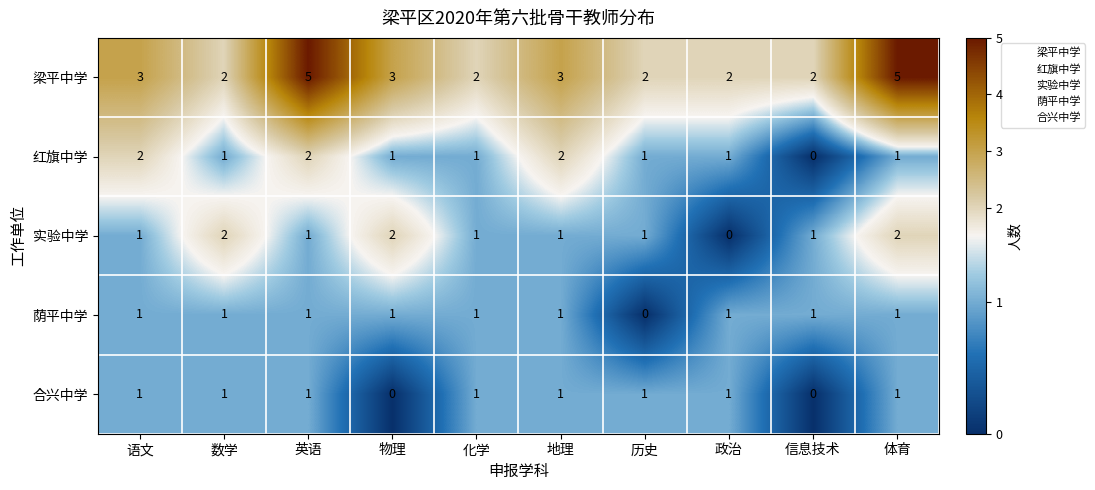

What is the total value across all series at 数学?

7